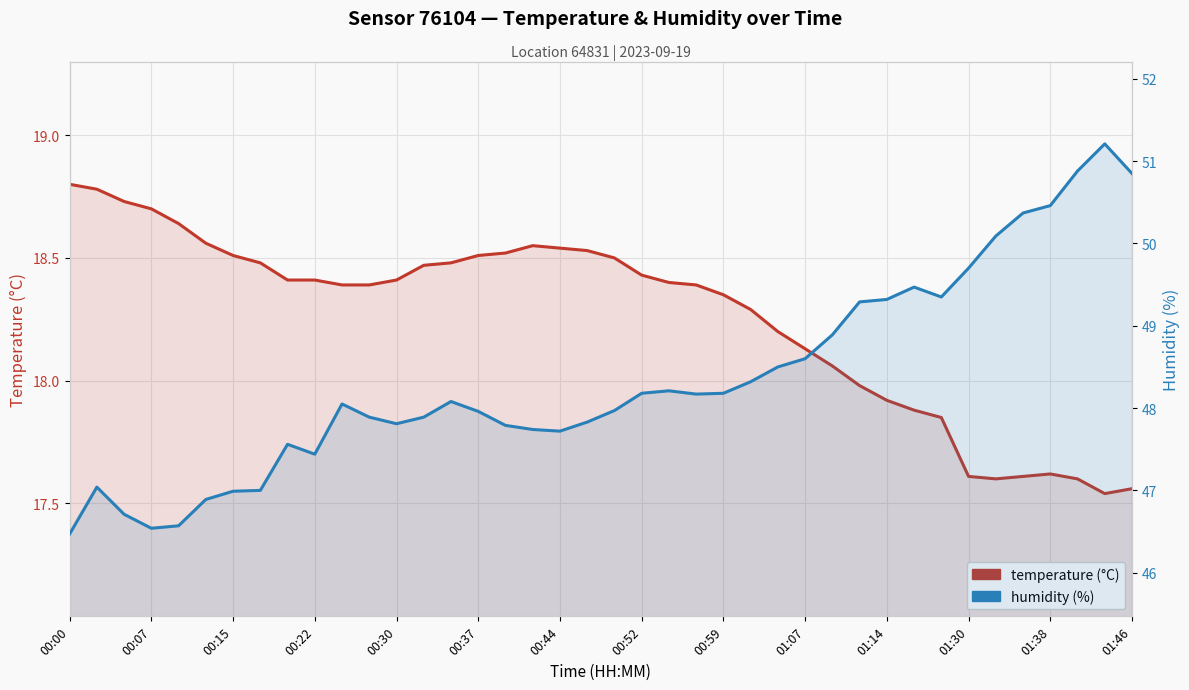

How many interior local peaks does the humidity (%) series have?

7